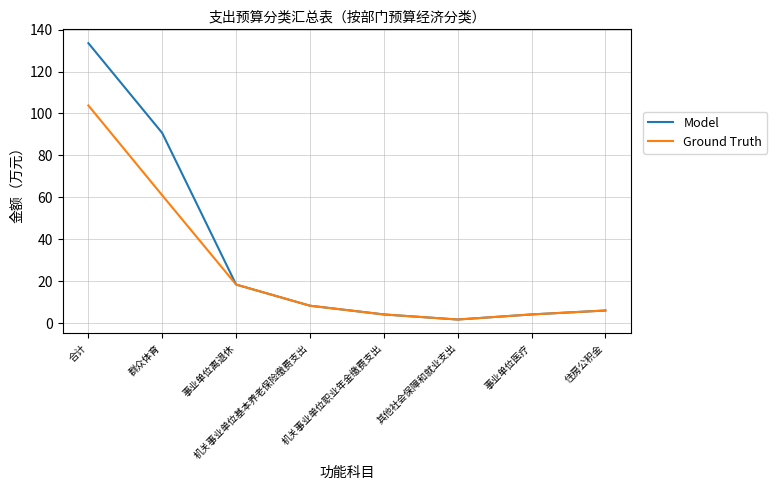

Rank the series by their maximum value, from lowest to highest.

Ground Truth, Model